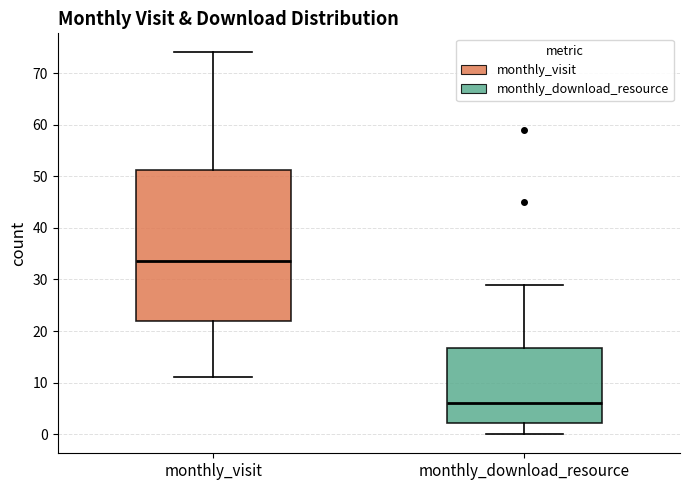

Comparing the boxes themselves (not the whiskers), which one is the tallest?

monthly_visit